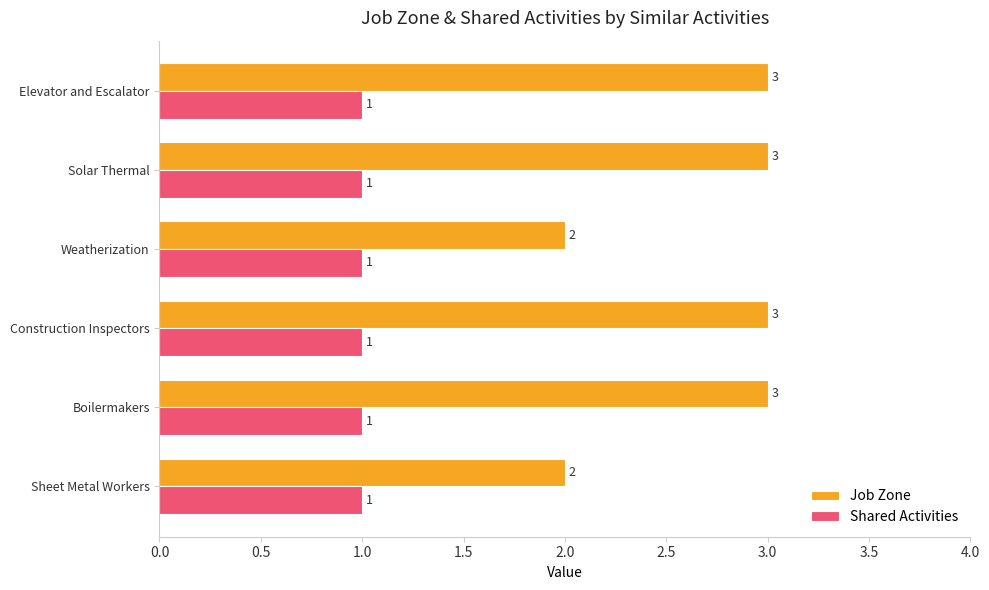

How many Job Zone values are between 2 and 3?

6